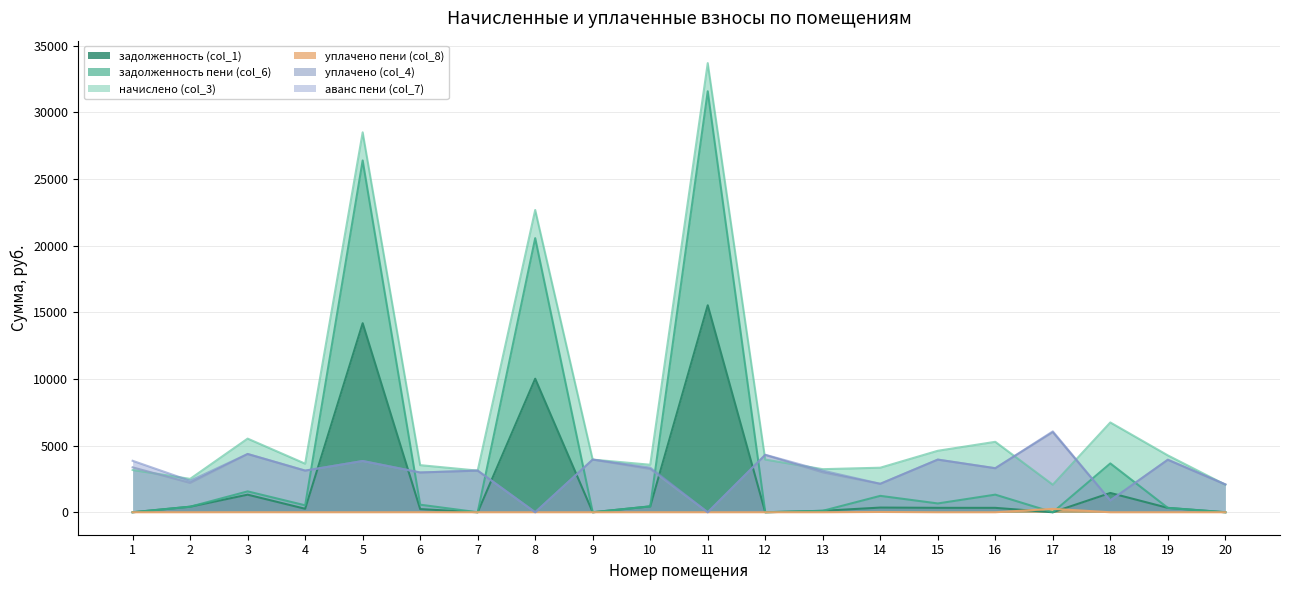

What is the maximum value for задолженность (col_1)?

15520.0